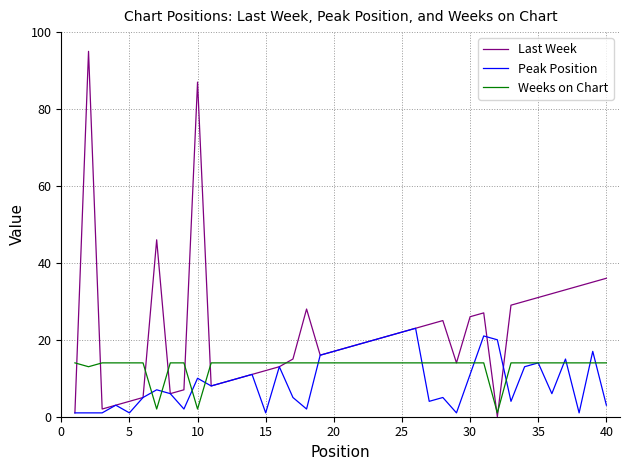

What is the greatest value displayed?

95